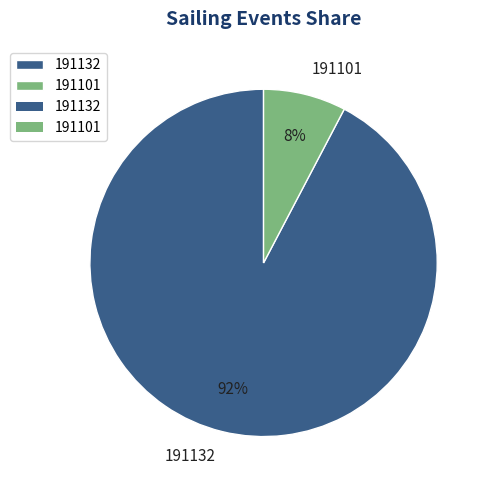

To the nearest percent, what is the average slice percentage?

50%